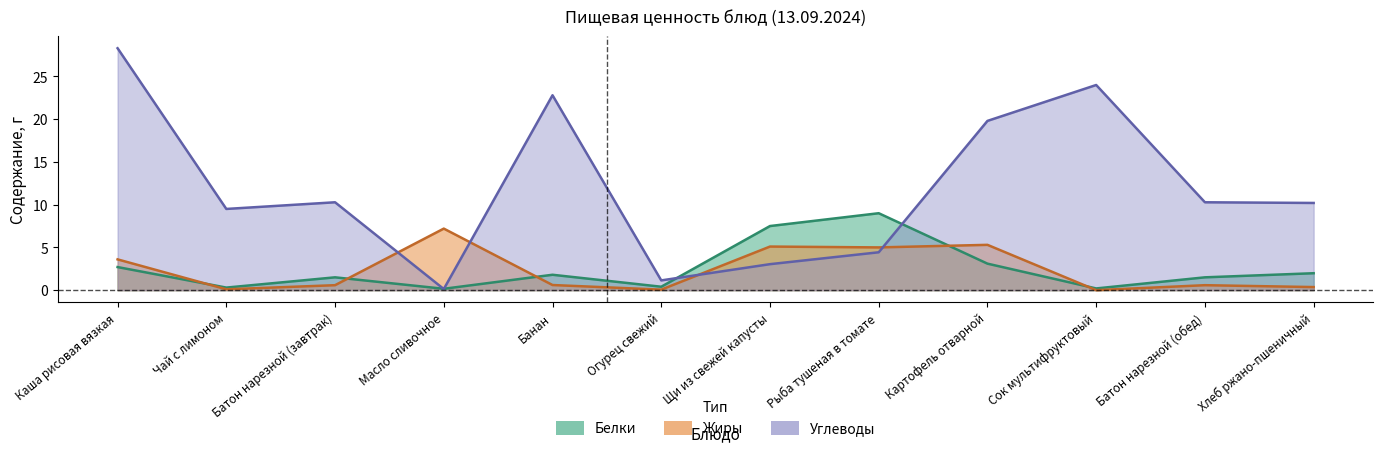

The Белки series shows 2.7 at Хлеб ржано-пшеничный. True or false?

False